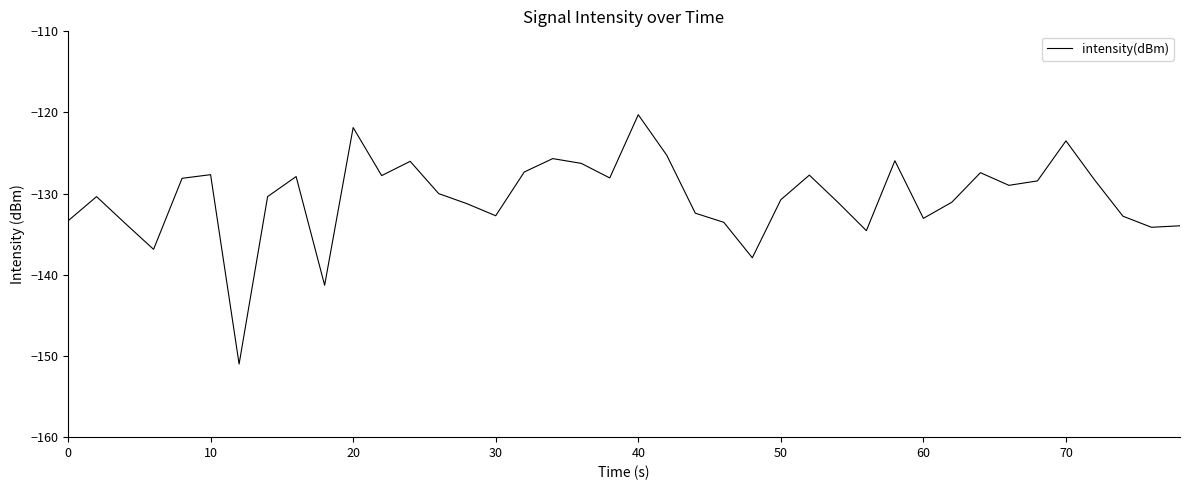

What is the maximum value shown in the chart?

-120.3